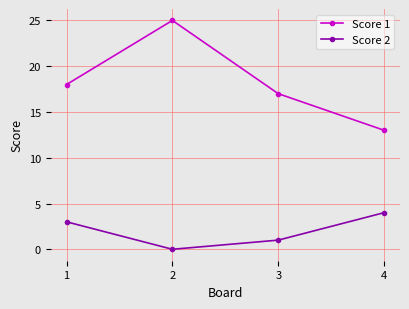

True or false: Score 2 and Score 1 cross at least once.

False